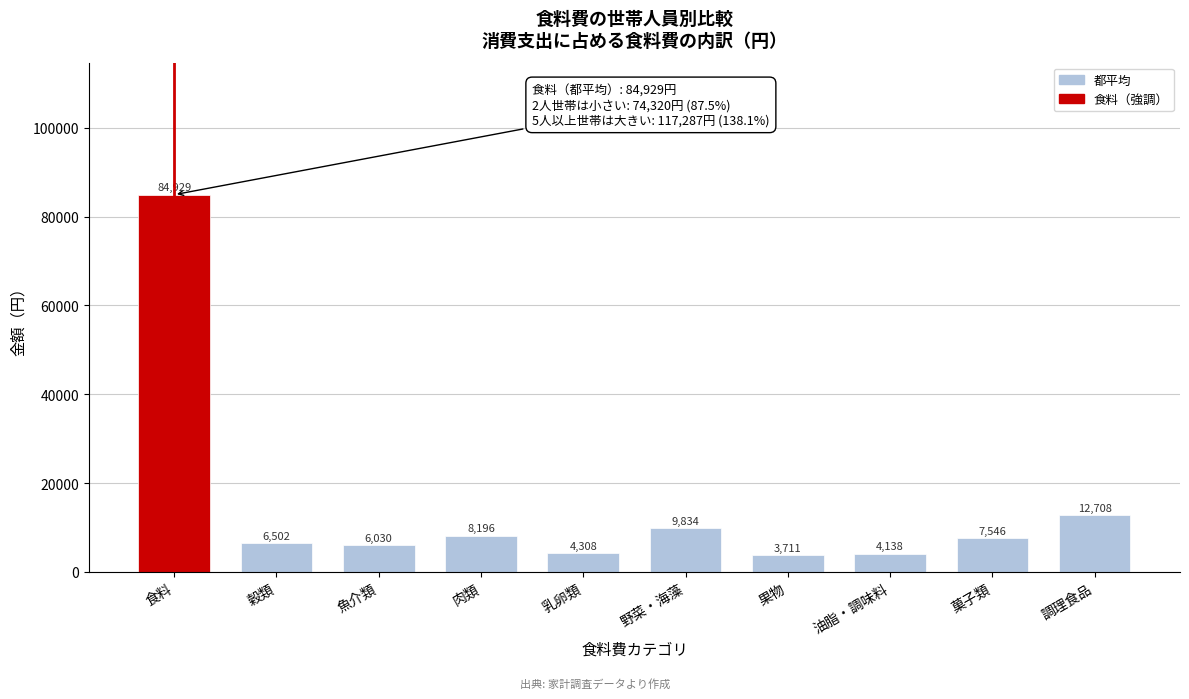

Reading left to right, what are all the values shown in this chart?

84929	6502	6030	8196	4308	9834	3711	4138	7546	12708